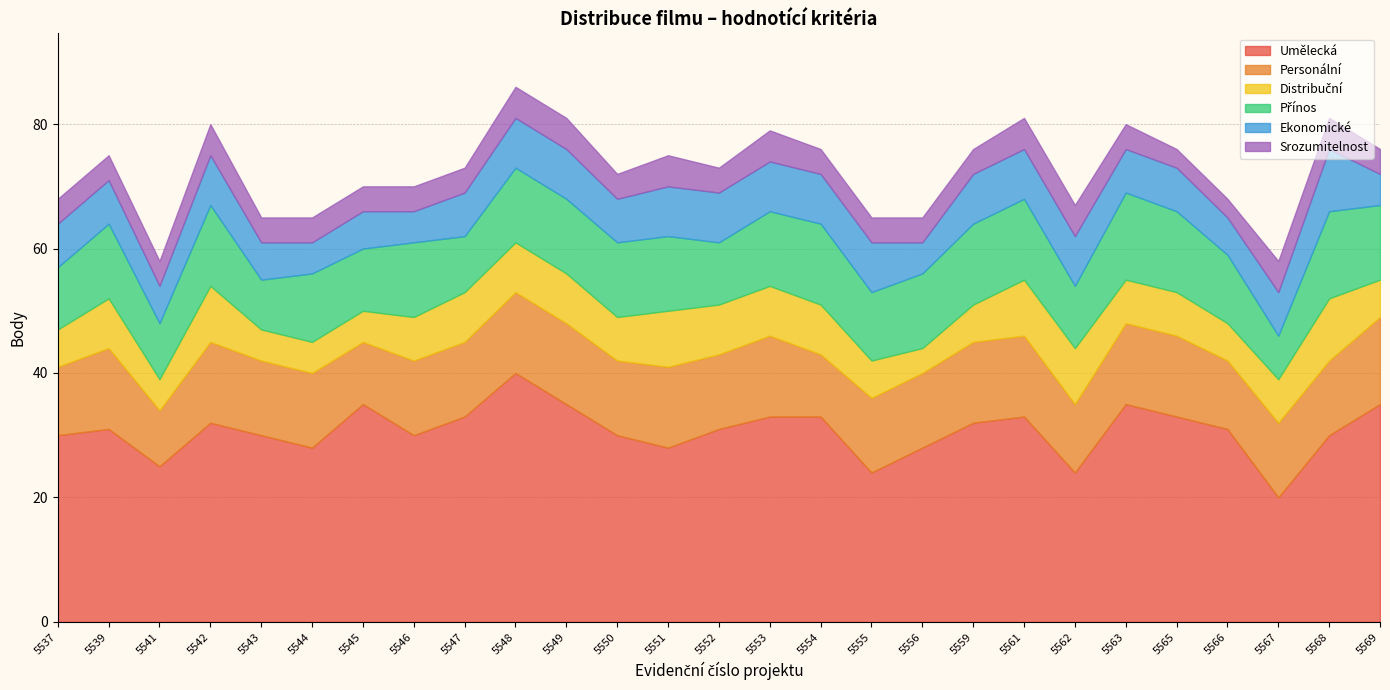

How many data points does each series have?

27